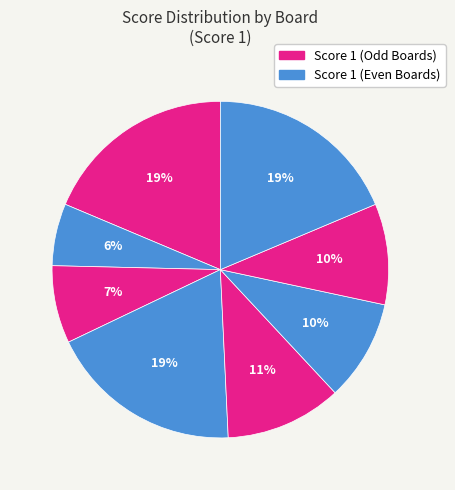

Rank the categories by value from highest to lowest.

Board 1, Board 4, Board 8, Board 5, Board 6, Board 7, Board 3, Board 2